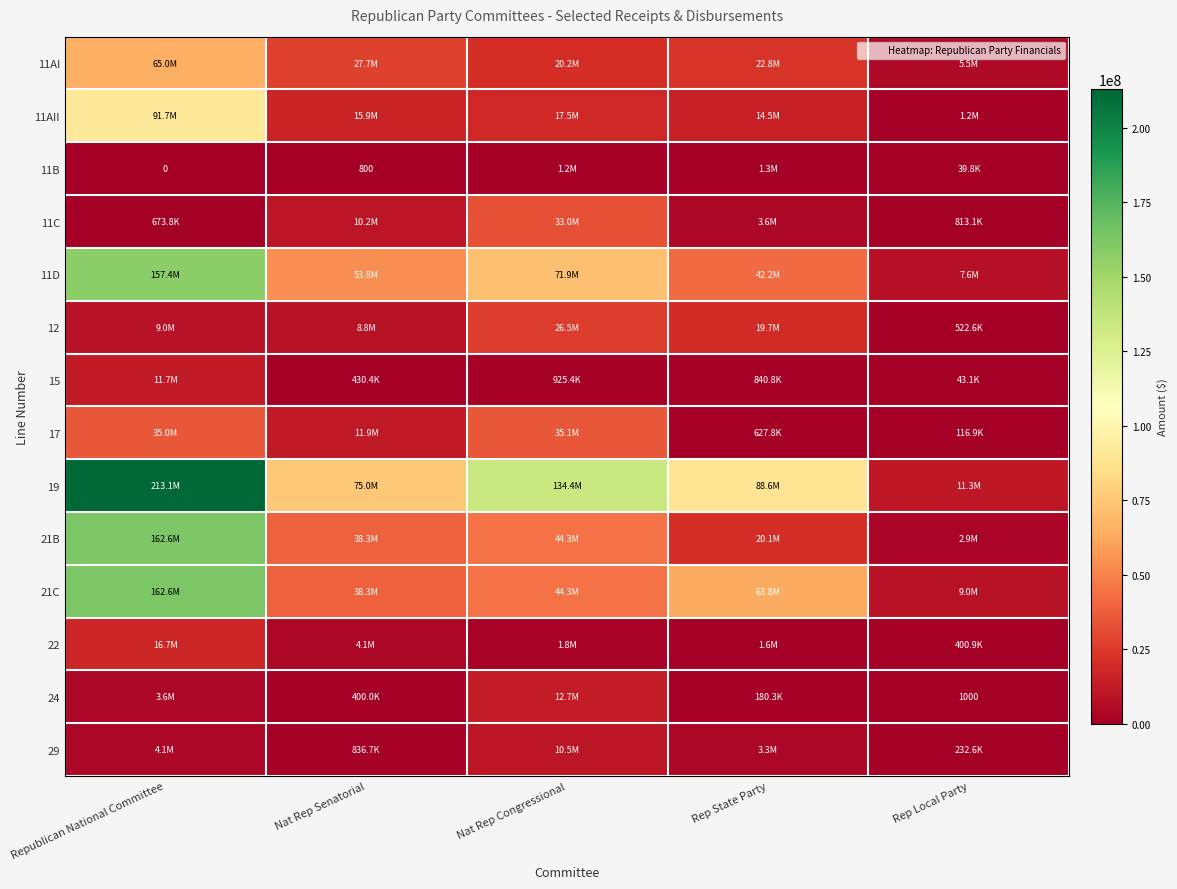

How many values in the 12 series exceed 8961964?

3